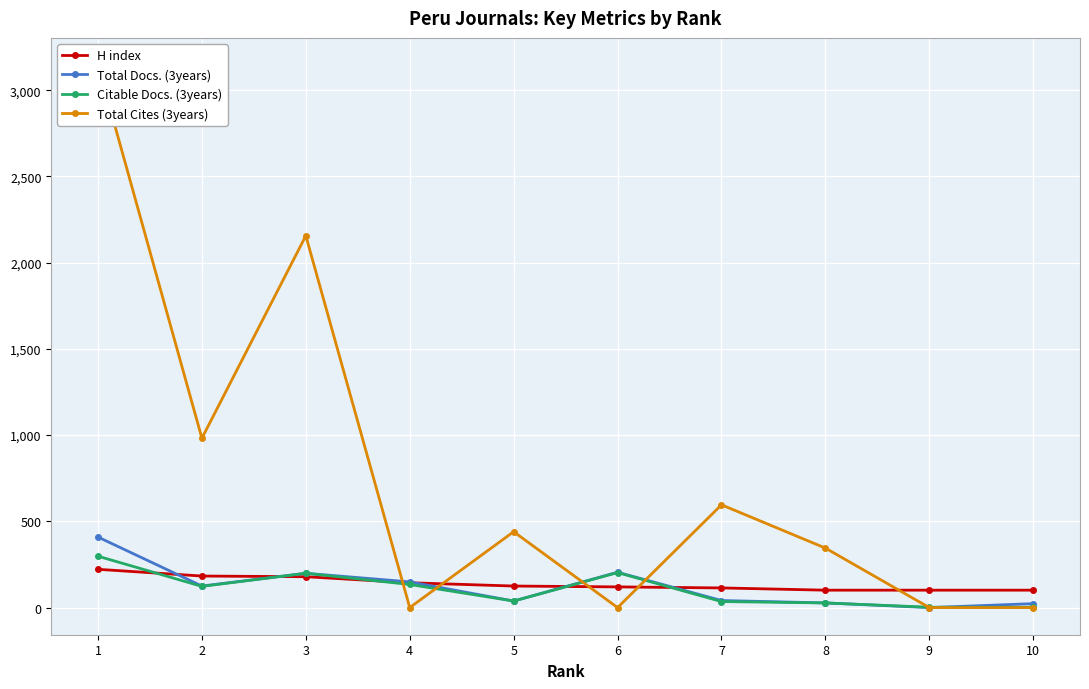

What is the value of the Citable Docs. (3years) point at the 6th from the left?

203